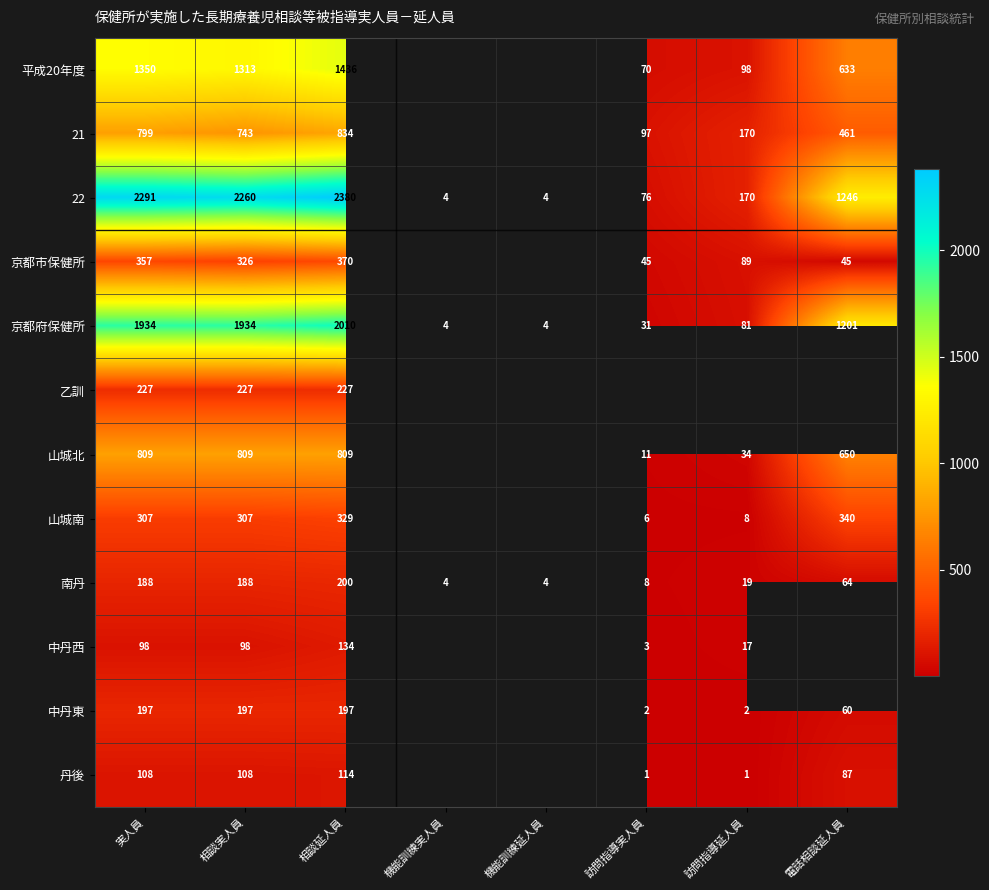

Is it true that 南丹 equals 61.2 at 相談延人員?

False